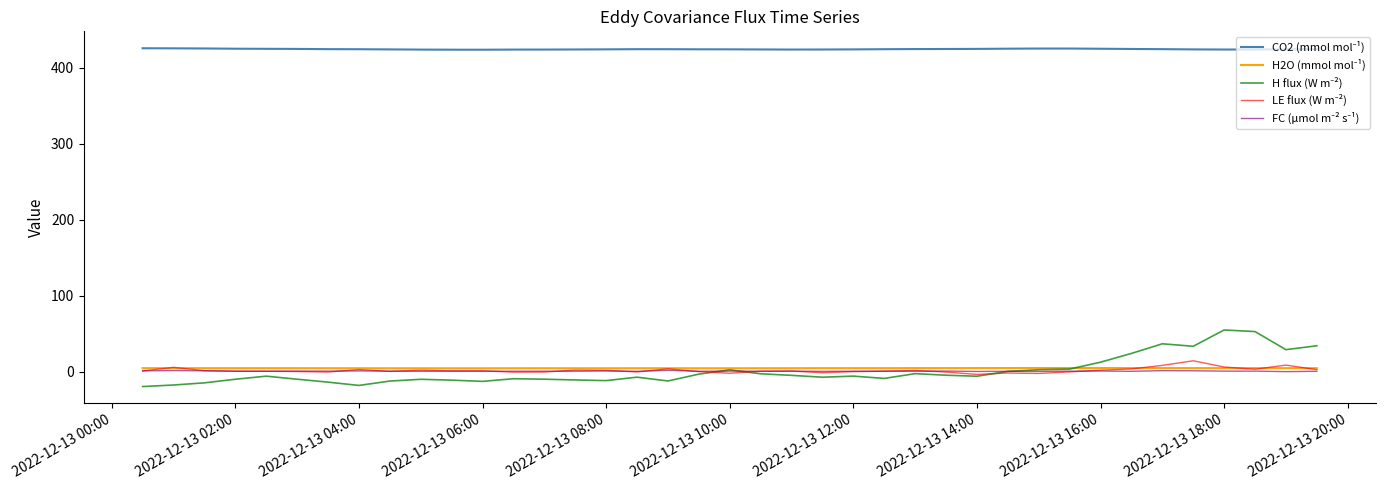

What is the smallest value displayed?

-19.6